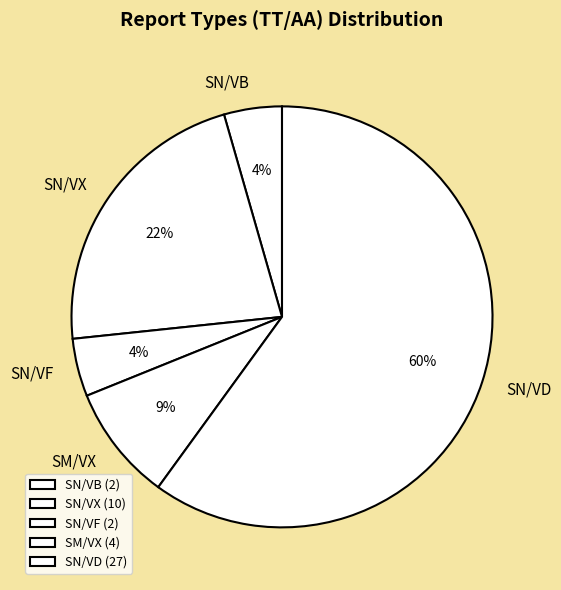

Which has a higher value, SN/VX or SN/VB?

SN/VX